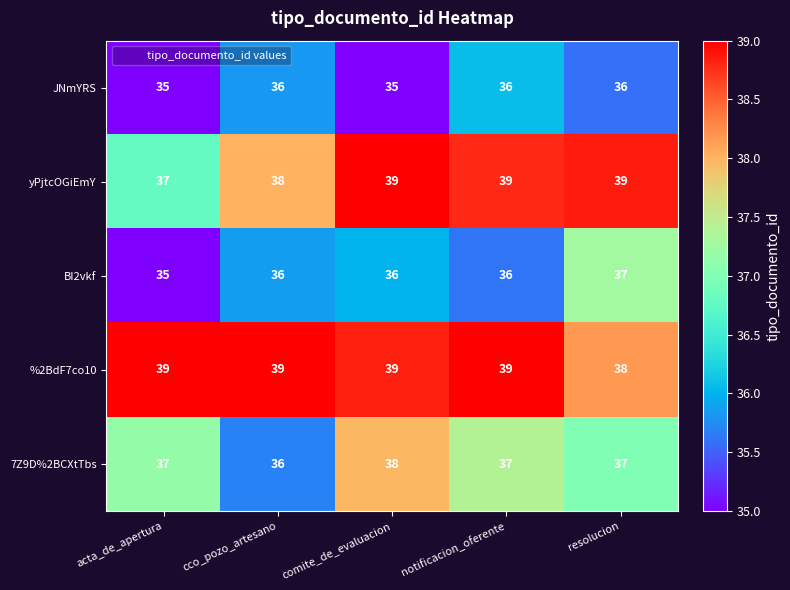

What is the average value of the JNmYRS series?

36